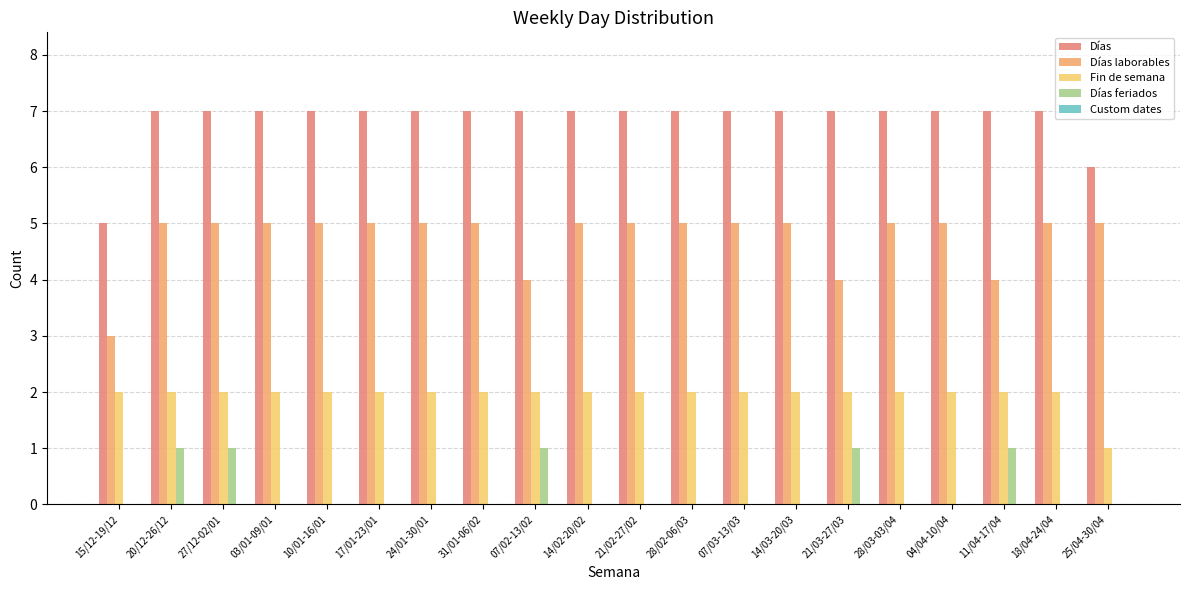

Count the number of data series in this chart.

4